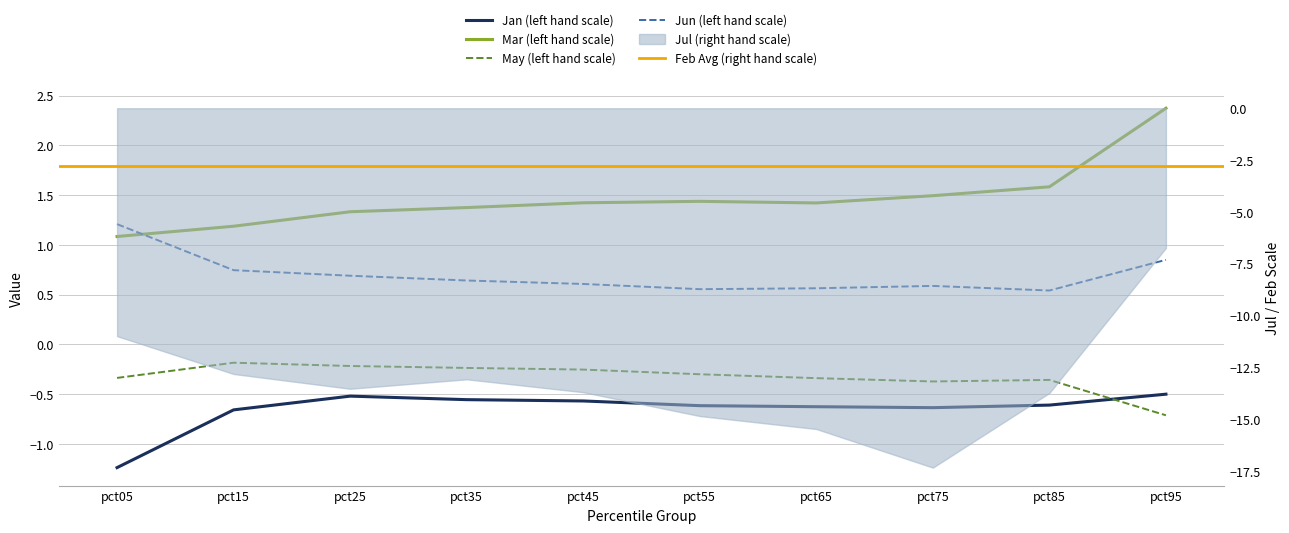

True or false: Jan and Jun intersect in this chart.

False